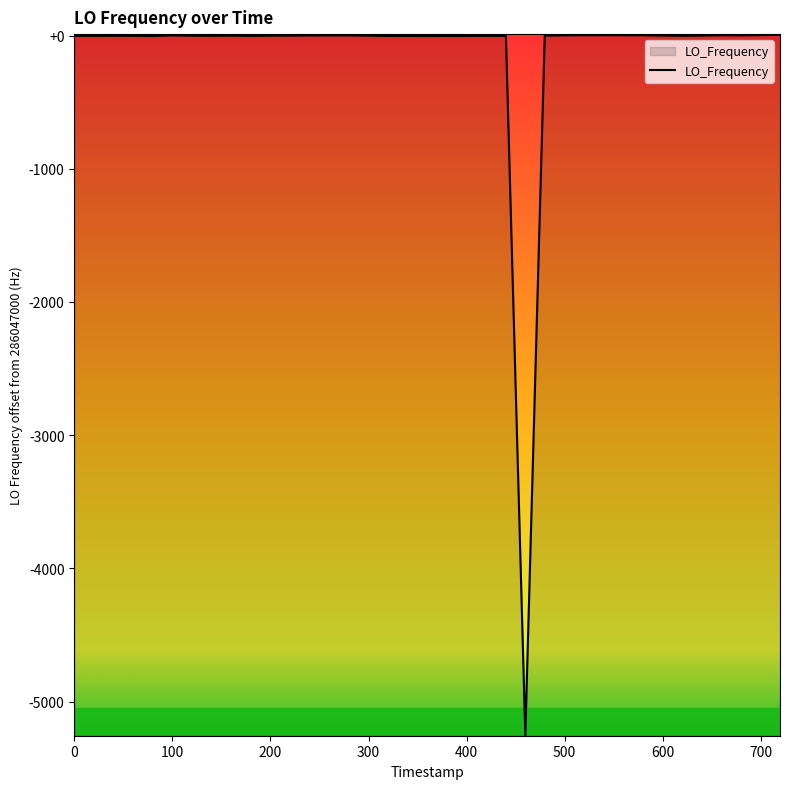

True or false: the data has more than 1 interior local peaks.

True